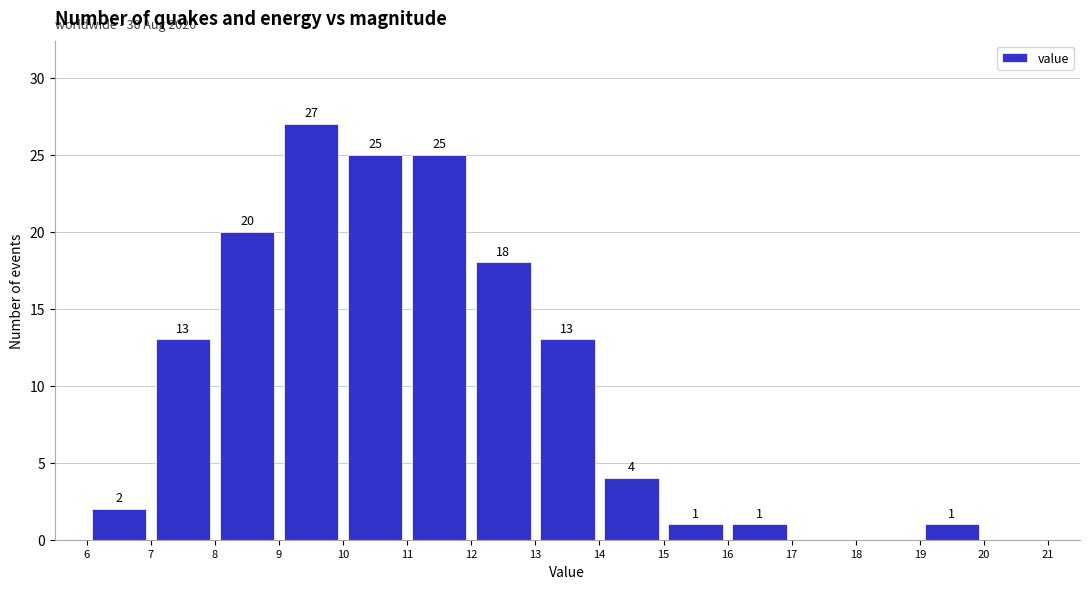

Which range on the x-axis has the tallest bar?

9 to 10